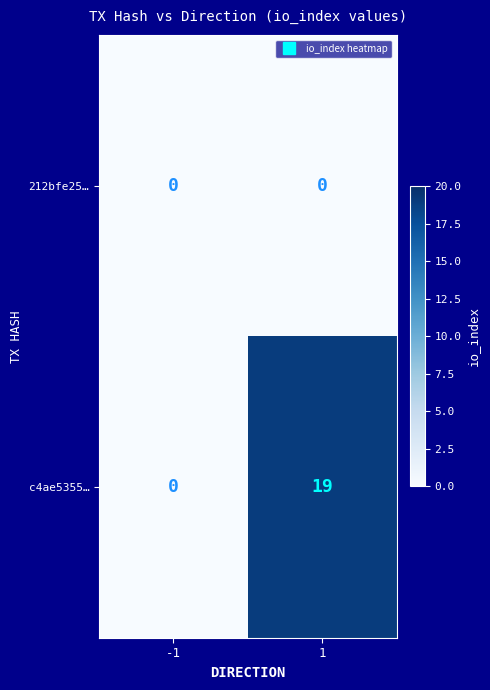

What is the sum of the c4ae5355… values at 1 and -1?

19